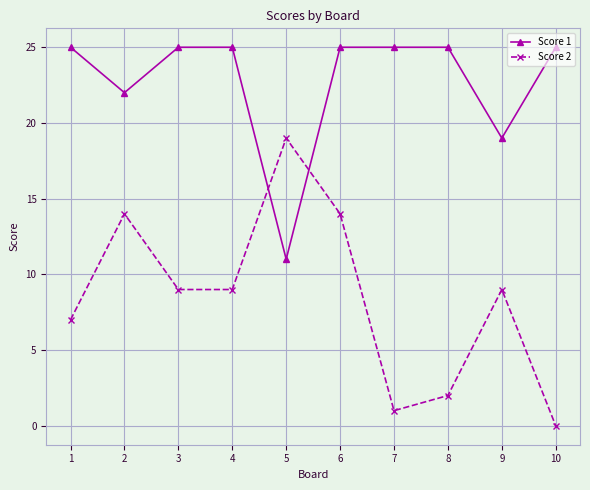

Is it true that Score 2 equals 5 at 6?

False